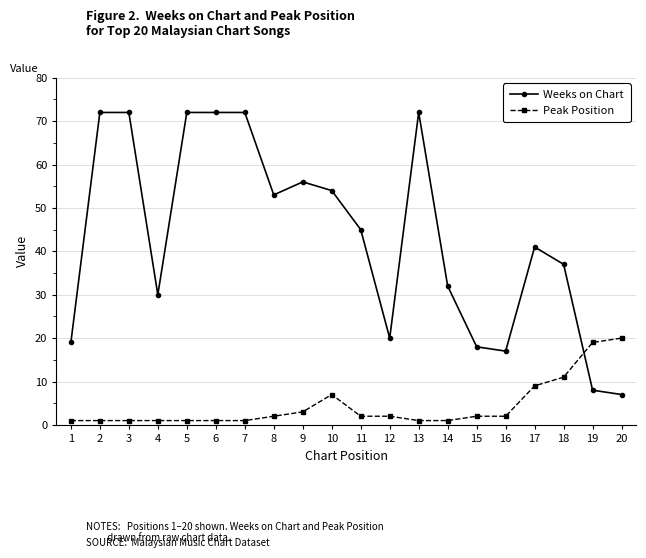

Which category has the highest value in the Peak Position series?

20